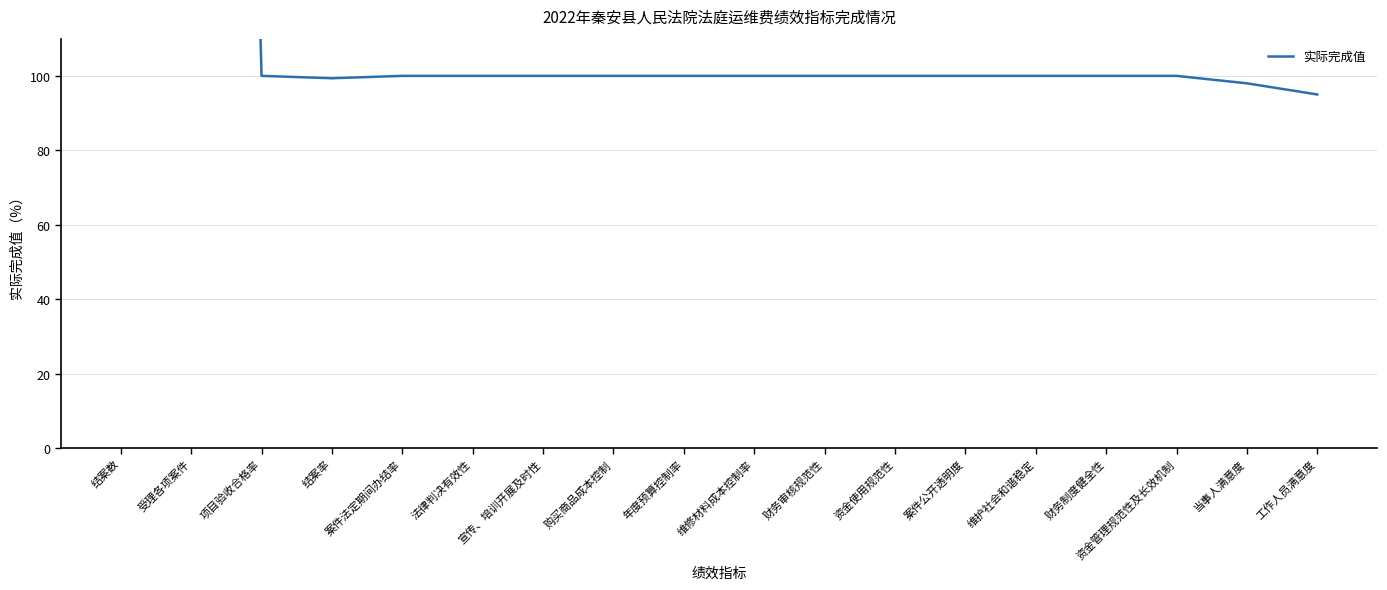

List the labels in order of value, largest first.

受理各项案件, 结案数, 项目验收合格率, 案件法定期间办结率, 法律判决有效性, 宣传、培训开展及时性, 购买商品成本控制, 年度预算控制率, 维修材料成本控制率, 财务审核规范性, 资金使用规范性, 案件公开透明度, 维护社会和谐稳定, 财务制度健全性, 资金管理规范性及长效机制, 结案率, 当事人满意度, 工作人员满意度